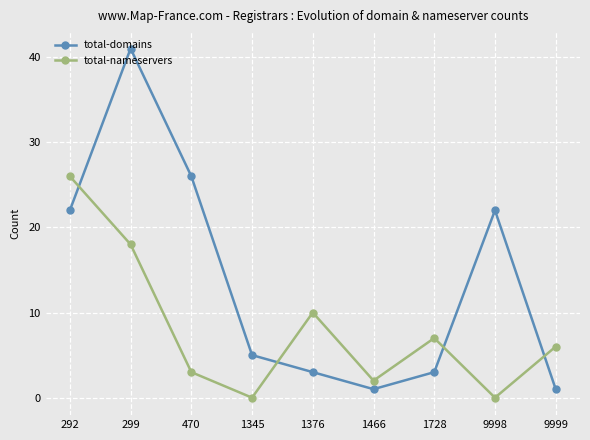

What is the approximate value of total-domains at 9999?

1